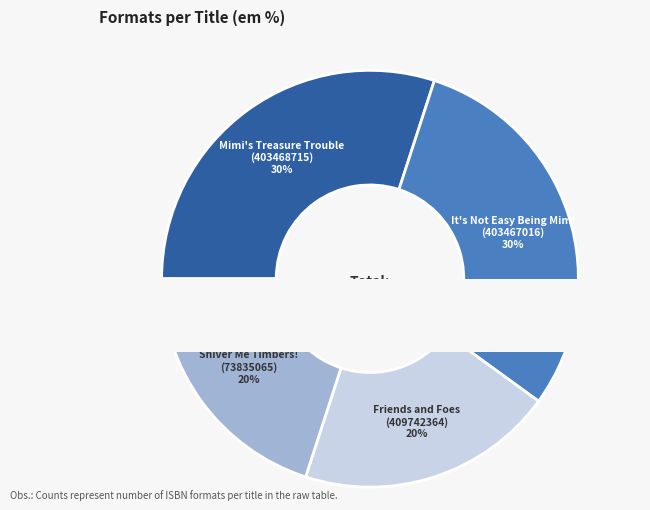

To the nearest percent, what is the difference between the It's Not Easy Being Mimi
(403467016) and Shiver Me Timbers!
(73835065) slice percentages?

10%